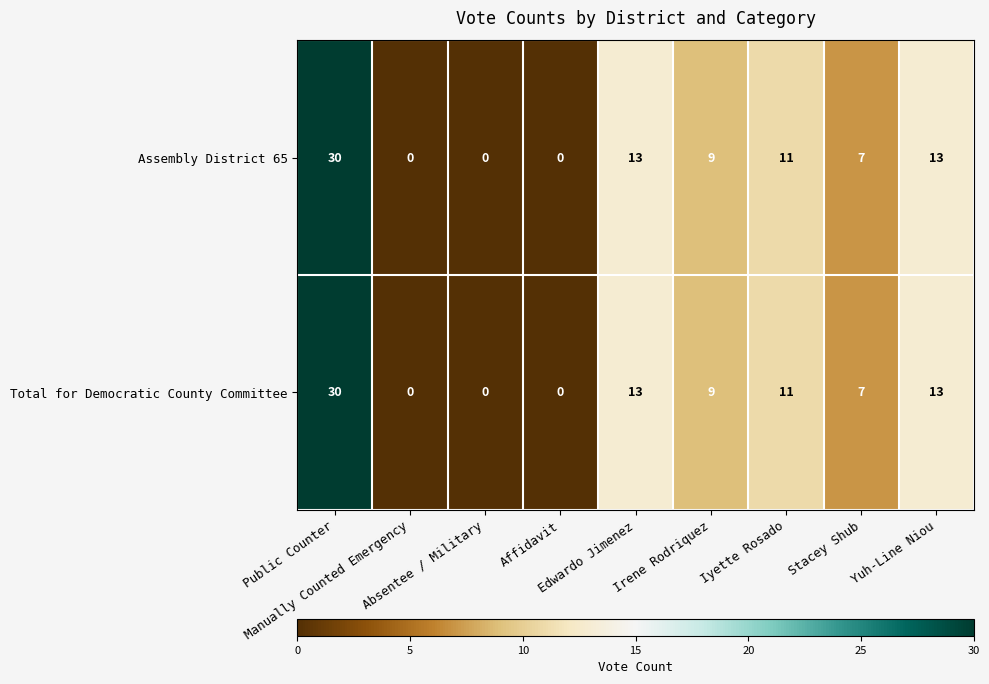

What is the average value of the Assembly District 65 series?

9